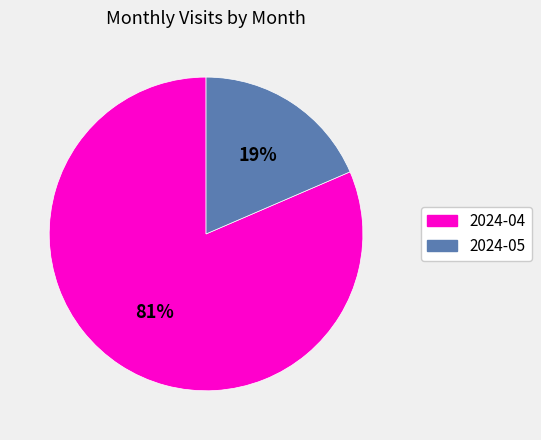

To the nearest percent, what portion does 2024-04 represent?

81%